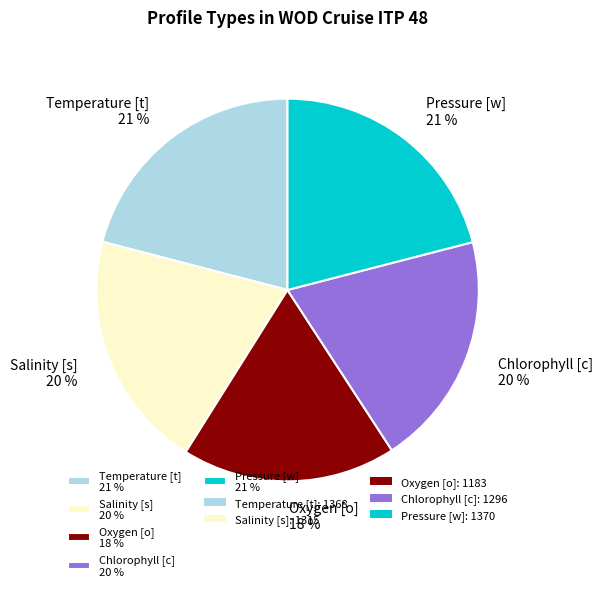

What percentage is the Chlorophyll [c] slice, to the nearest percent?

20%